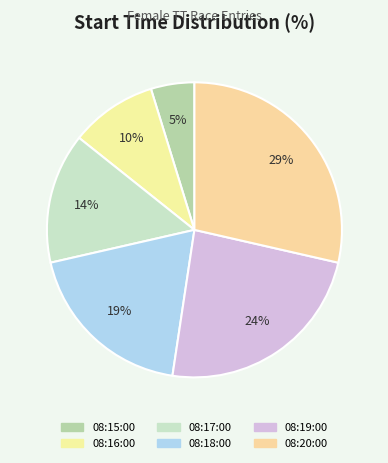

What portion of the pie excludes 08:20:00?

71.4%